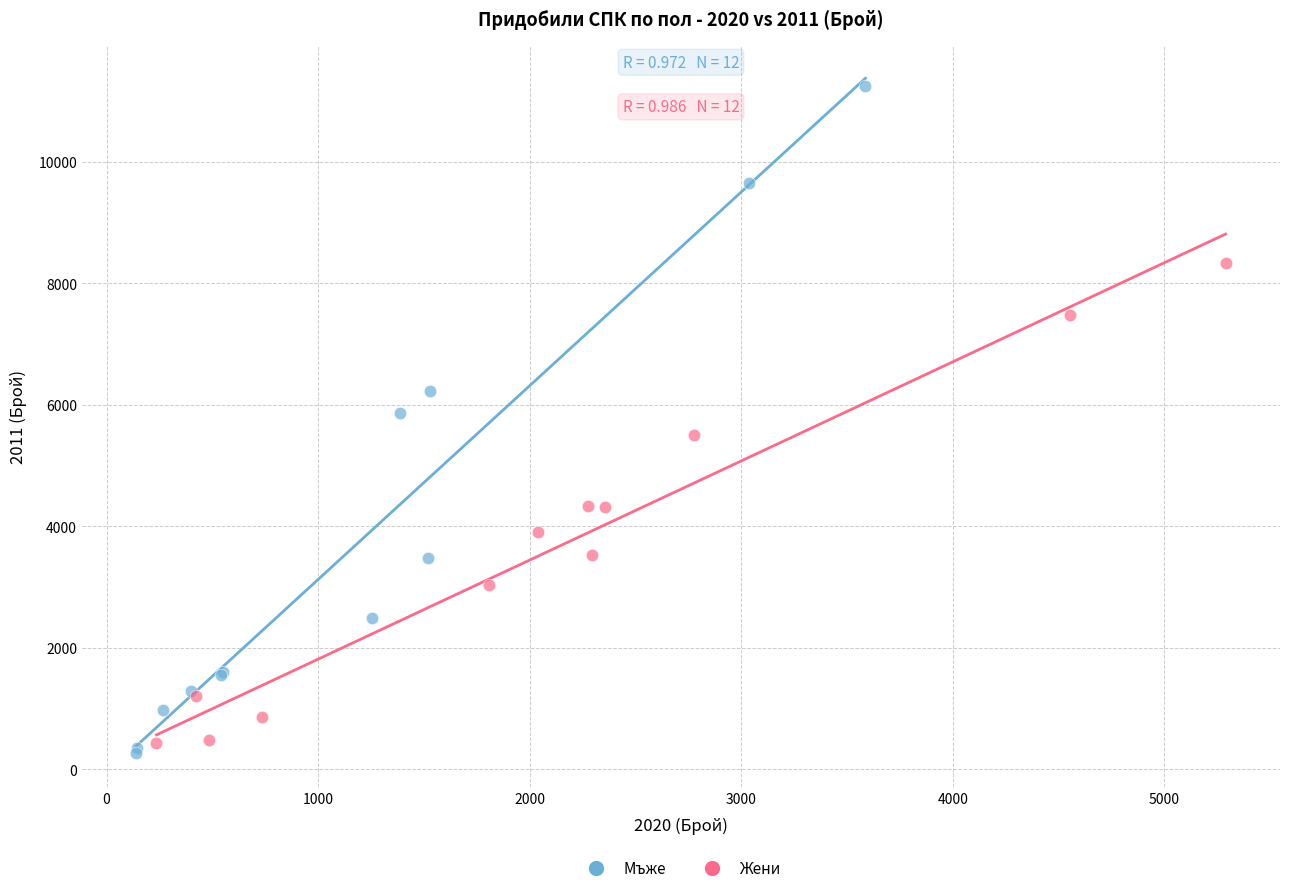

Which series has the largest Y range (max minus min)?

Мъже